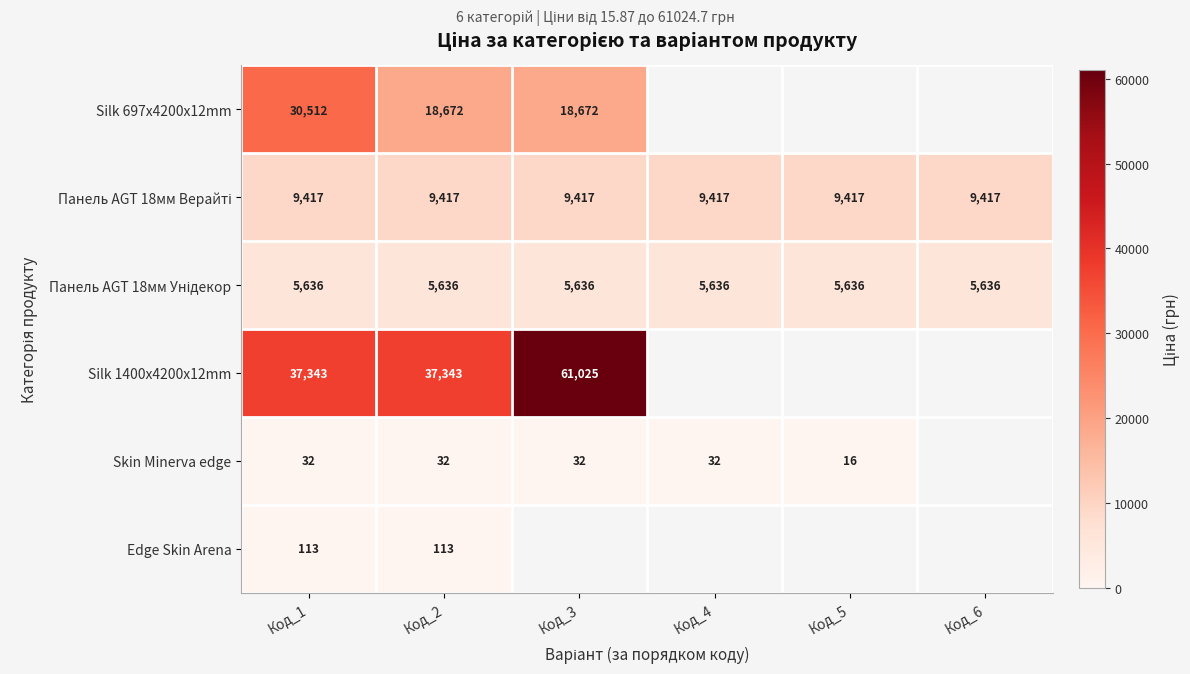

Which has a higher value, Код_4 or Код_6?

Код_6